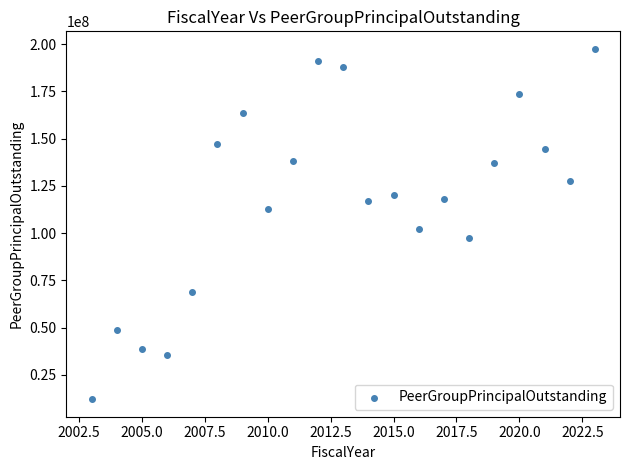

What Y value in the scatter plot is closest to 104850716?

102432317.7